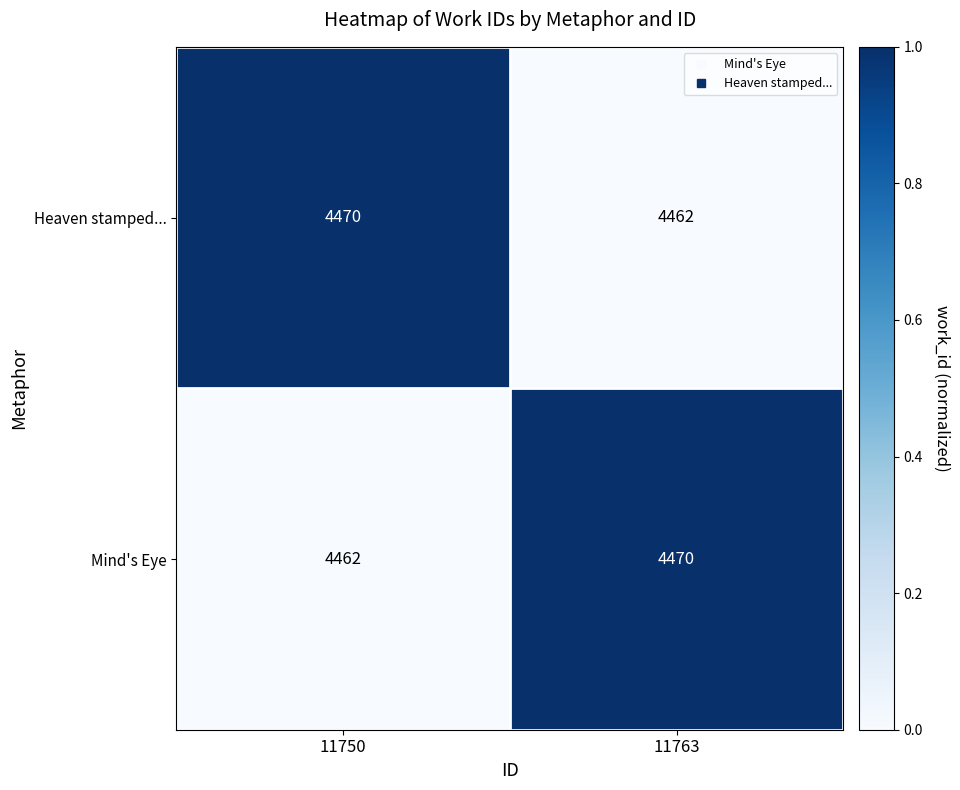

What is the sum of all Heaven stamped... values?

8932